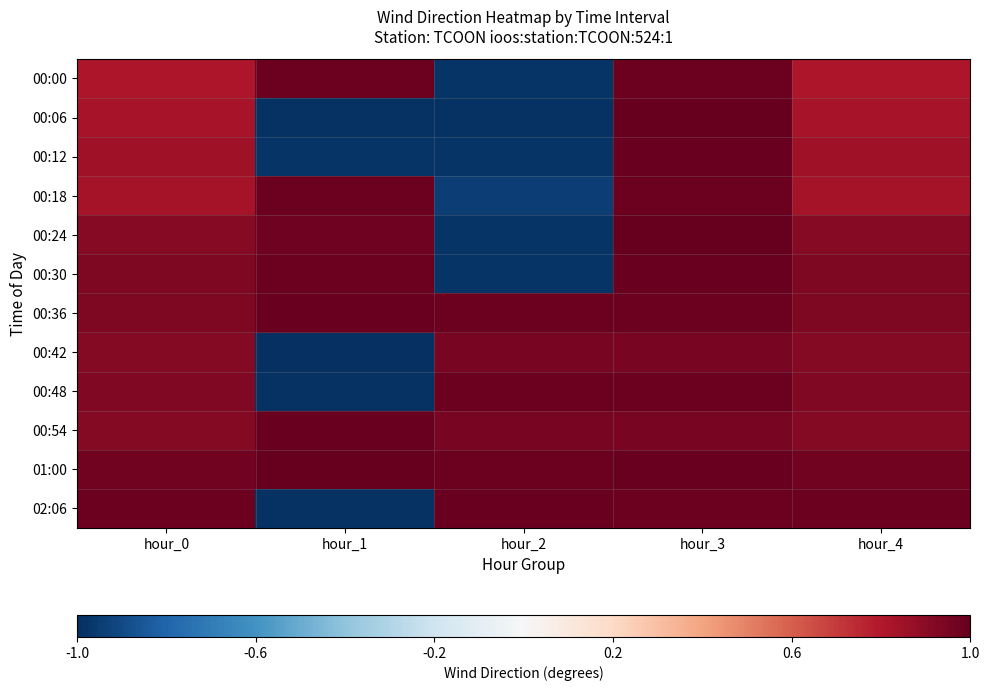

At which category is the sum across all series the highest?

hour_3